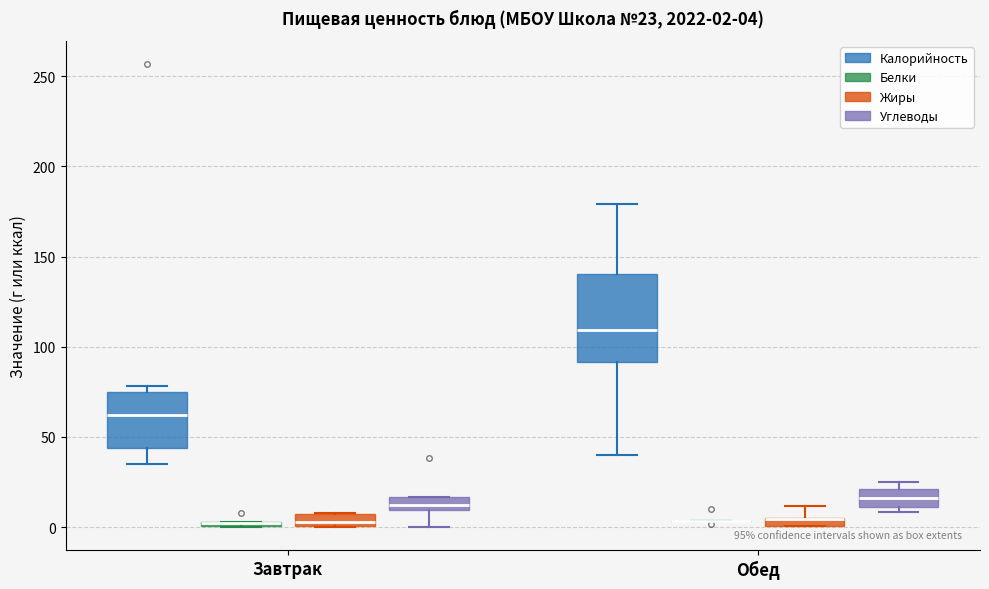

Comparing the boxes themselves (not the whiskers), which one is the tallest?

Обед (Калорийность)